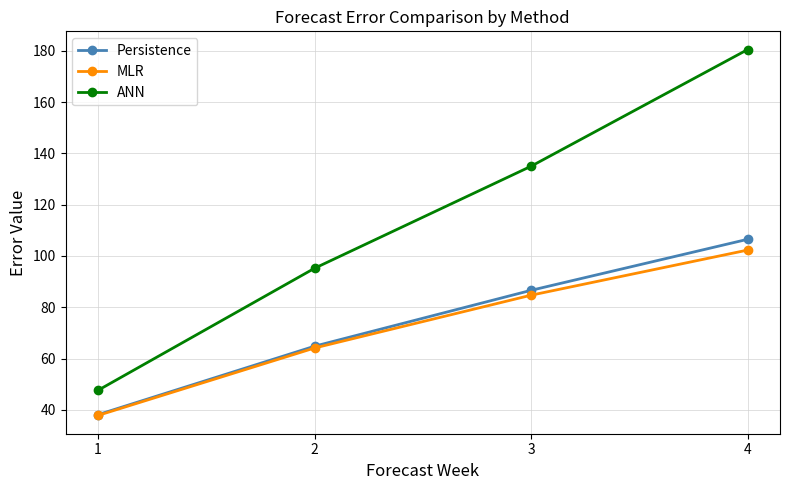

Reading left to right, extract all data points from this chart.

Persistence: 1=38.1	2=64.8	3=86.6	4=106.5
MLR: 1=37.8	2=64.1	3=84.7	4=102.3
ANN: 1=47.6	2=95.2	3=135.0	4=180.5